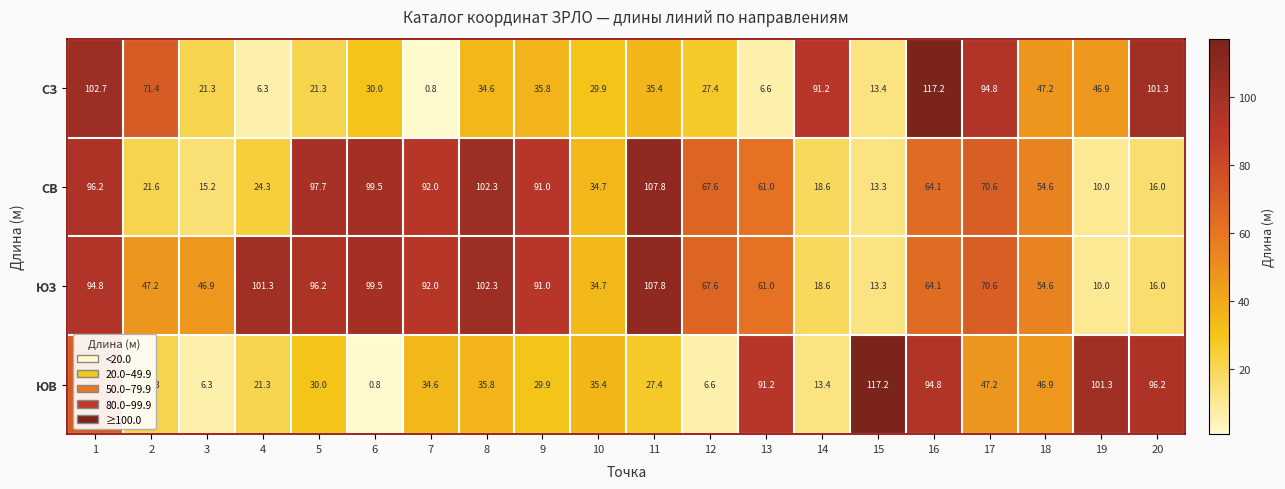

Is it true that ЮЗ equals 81.3 at 2?

False